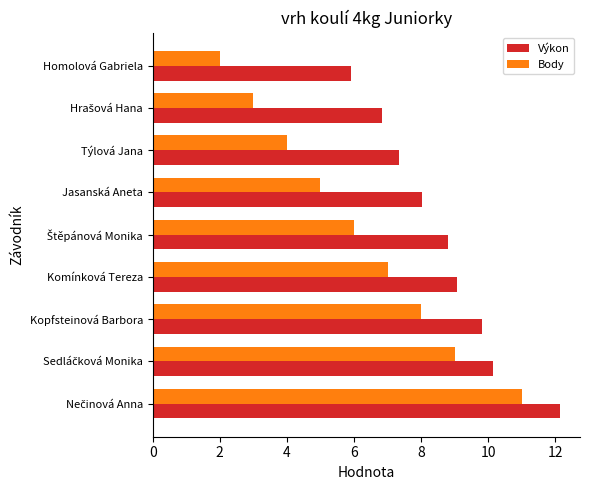

What is the smallest value displayed?

2.0